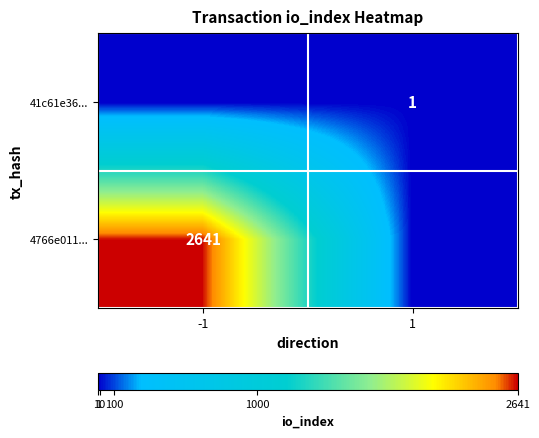

True or false: 41c61e36... has a value of 0 at 1.

False